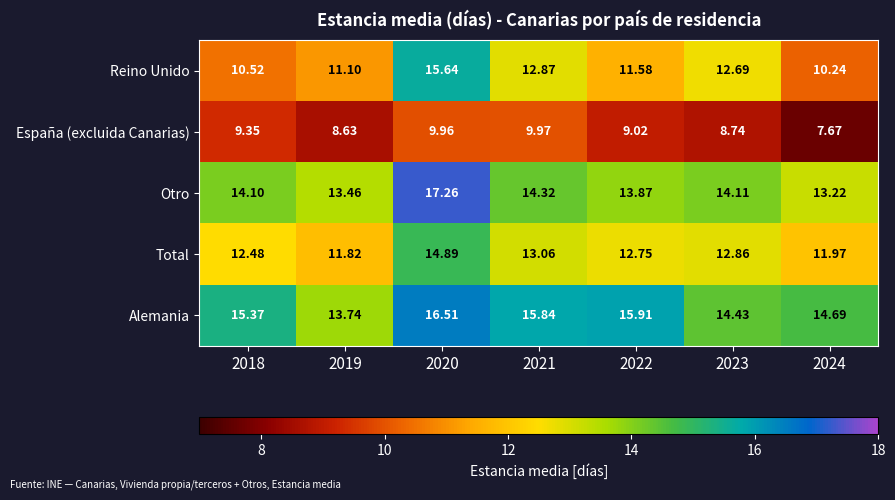

Rank the series by their maximum value, from highest to lowest.

Otro, Alemania, Reino Unido, Total, España (excluida Canarias)